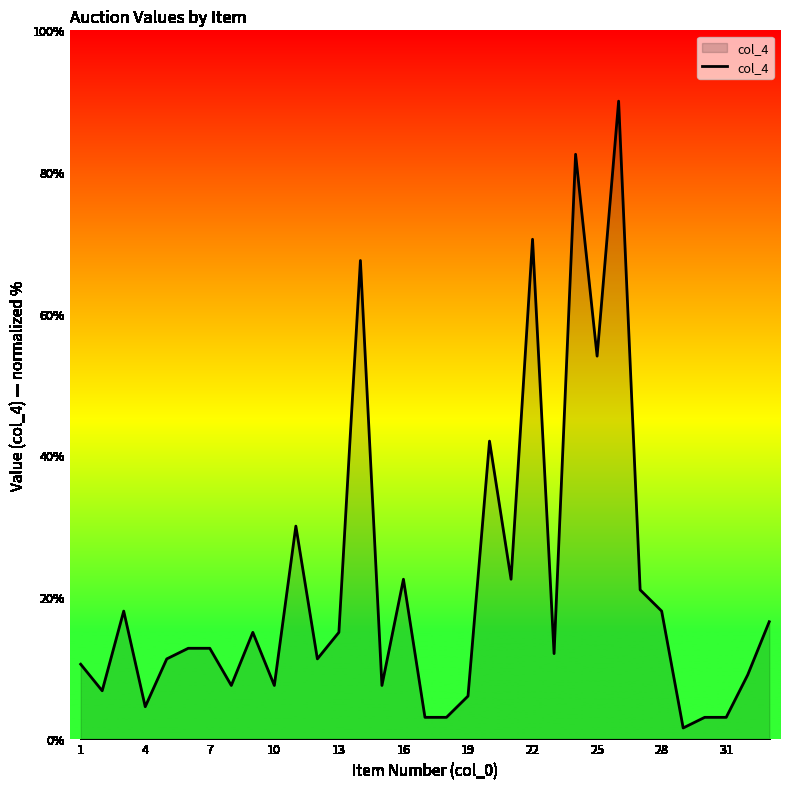

What is the maximum value shown in the chart?

90.0